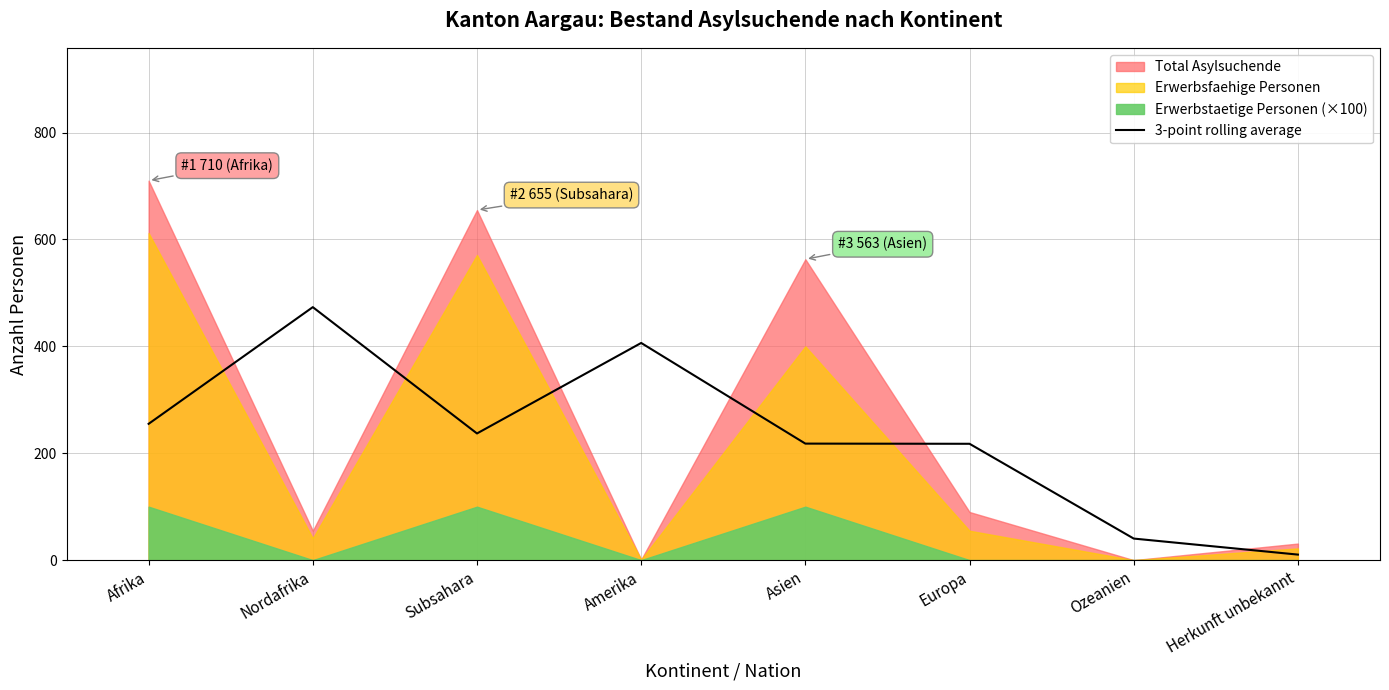

Which label corresponds to the smallest value in the chart?

Herkunft unbekannt